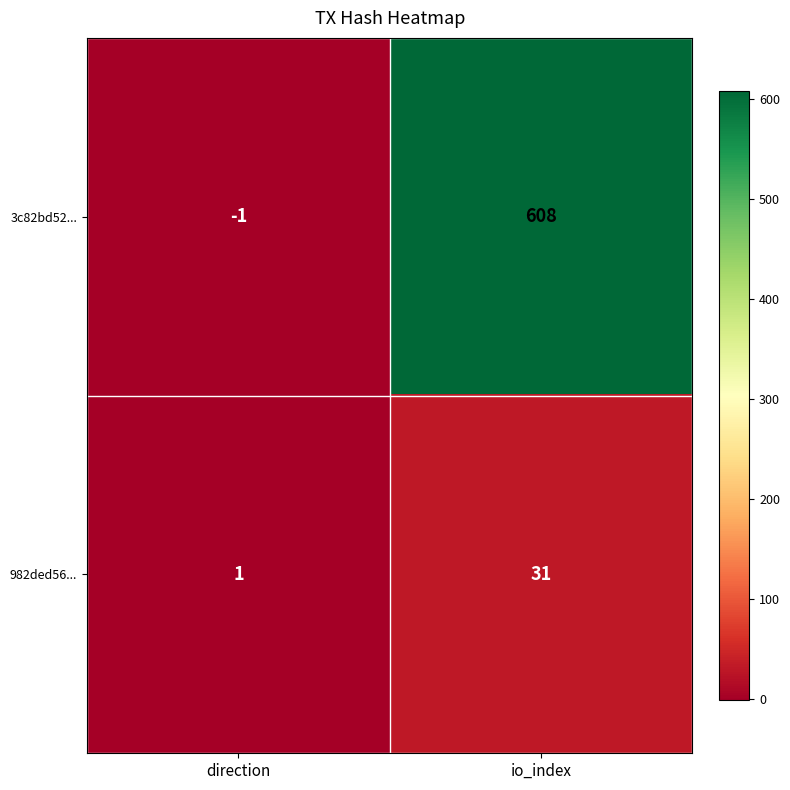

Which series changed the most between direction and io_index?

3c82bd52...